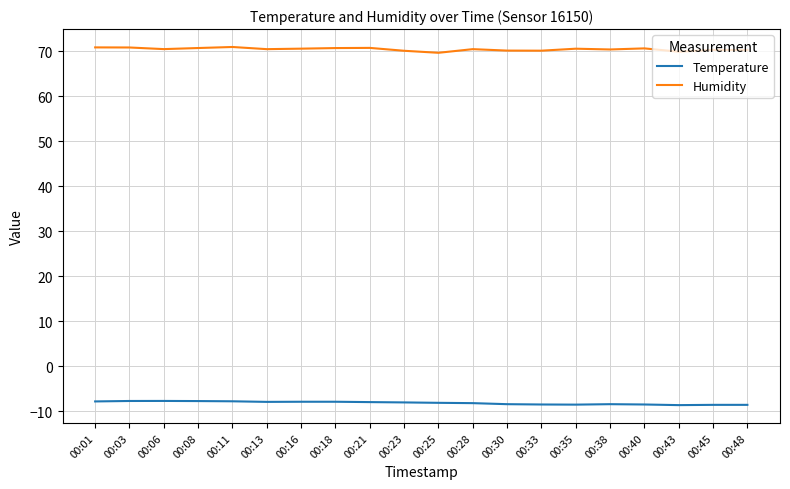

True or false: Temperature and Humidity intersect in this chart.

False